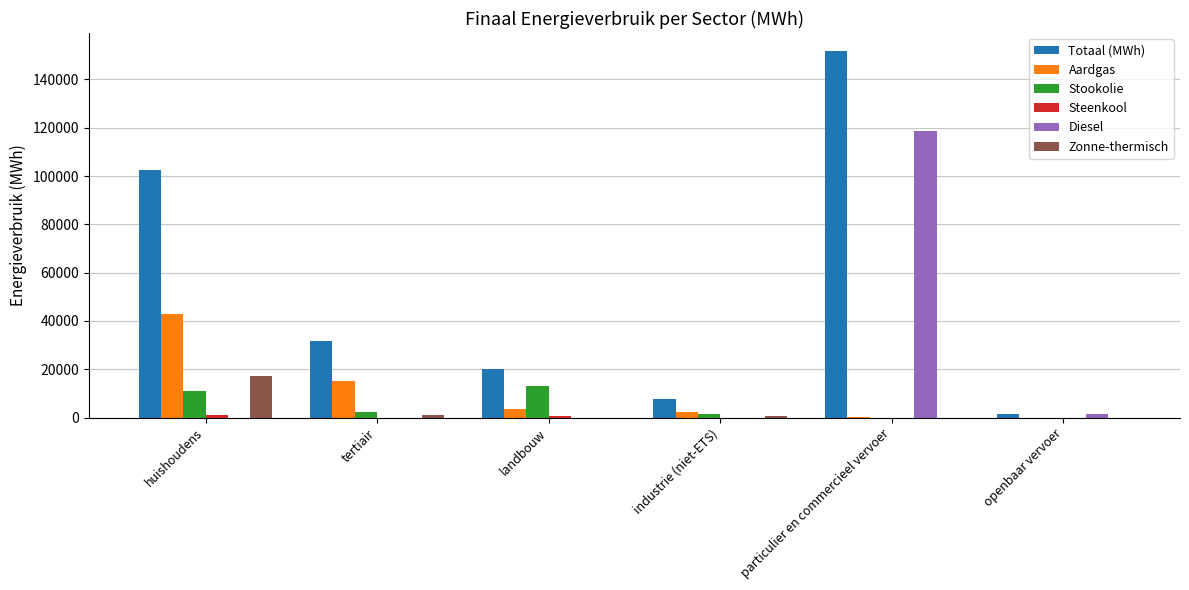

At which category is the sum across all series the highest?

particulier en commercieel vervoer